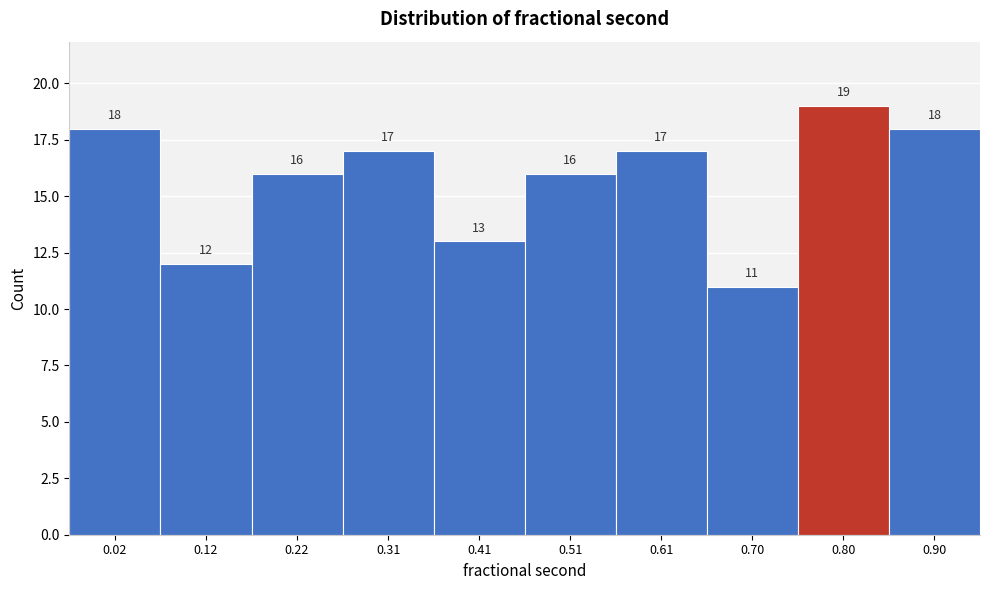

Reading left to right, extract all data points from this chart.

18	12	16	17	13	16	17	11	19	18